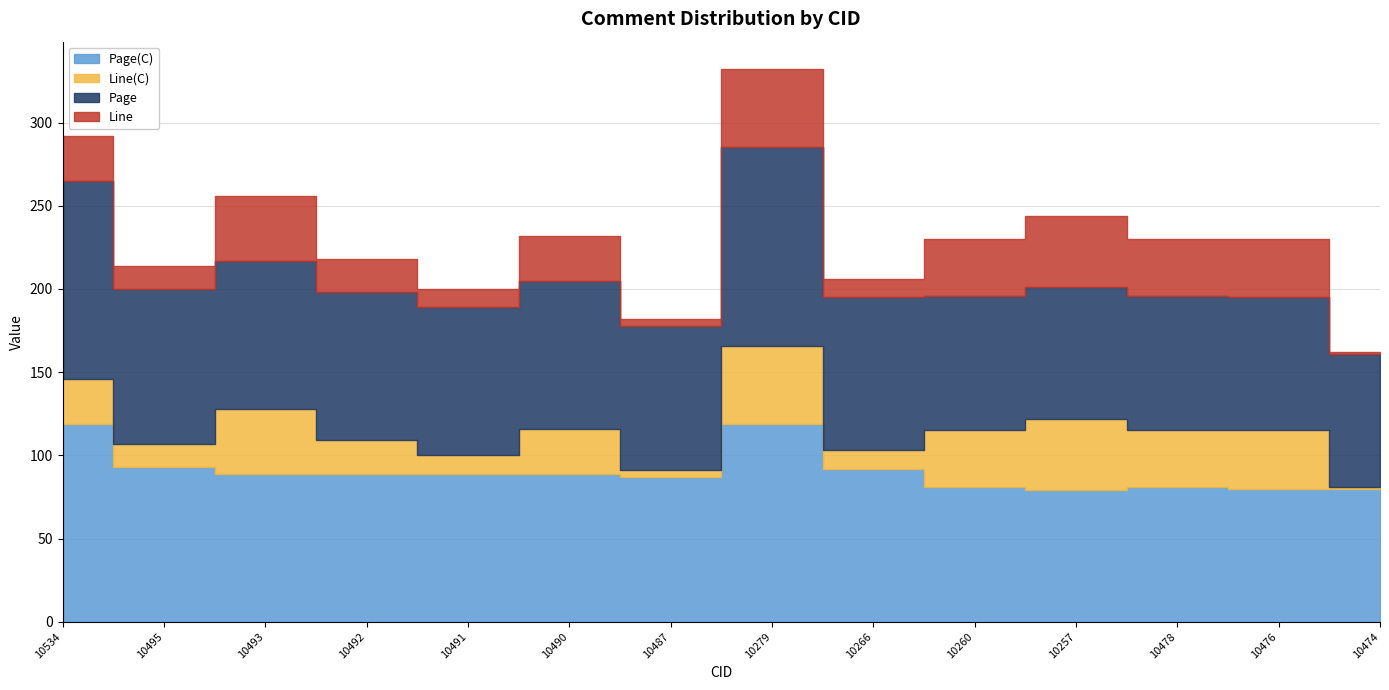

What are all the series names shown in the legend?

Page(C), Line(C), Page, Line